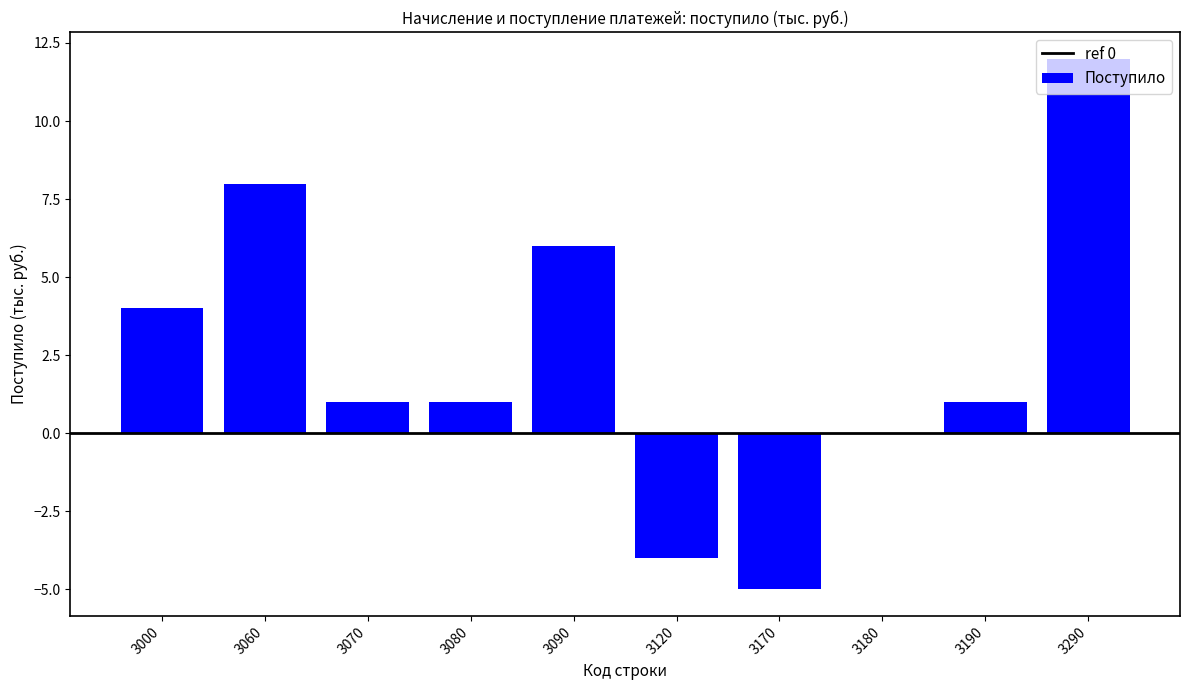

Is it true that the value at 3000 is 2?

False